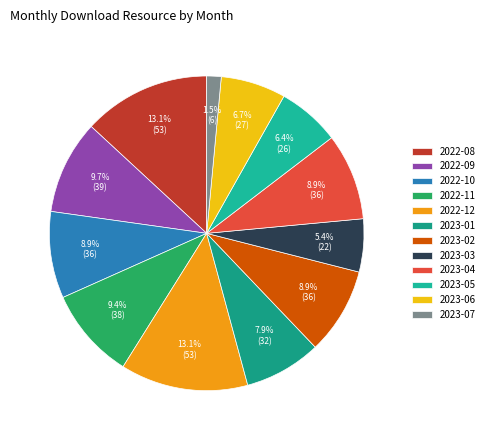

Which has a higher value, 2023-03 or 2022-12?

2022-12